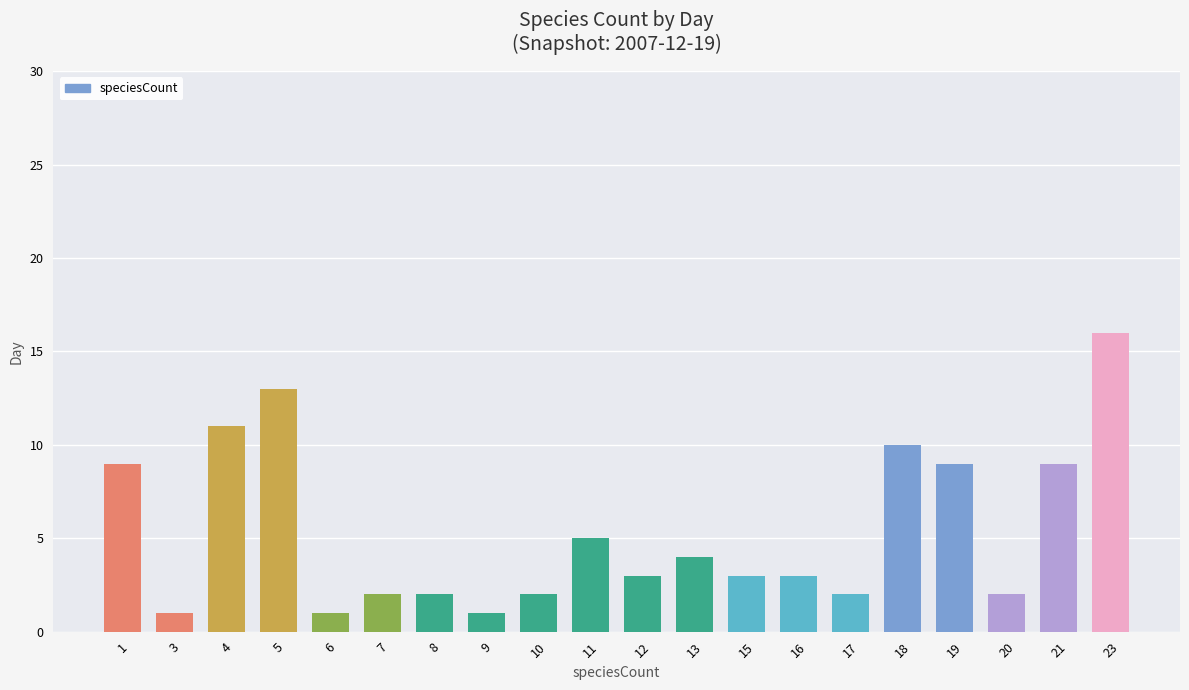

How many data points does each series have?

20